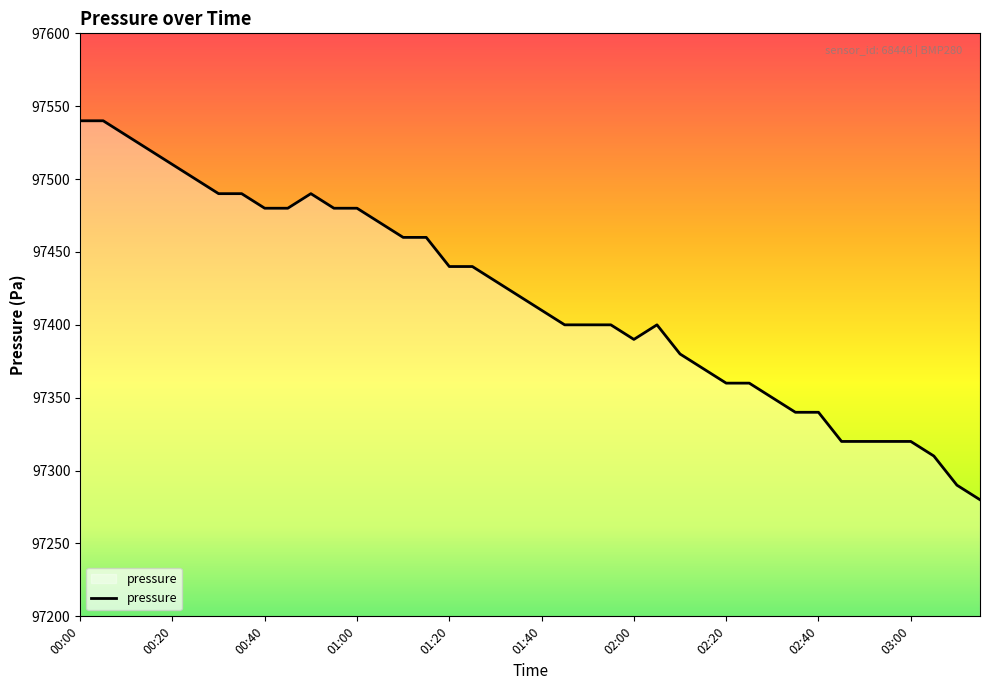

What is the smallest value displayed?

97280